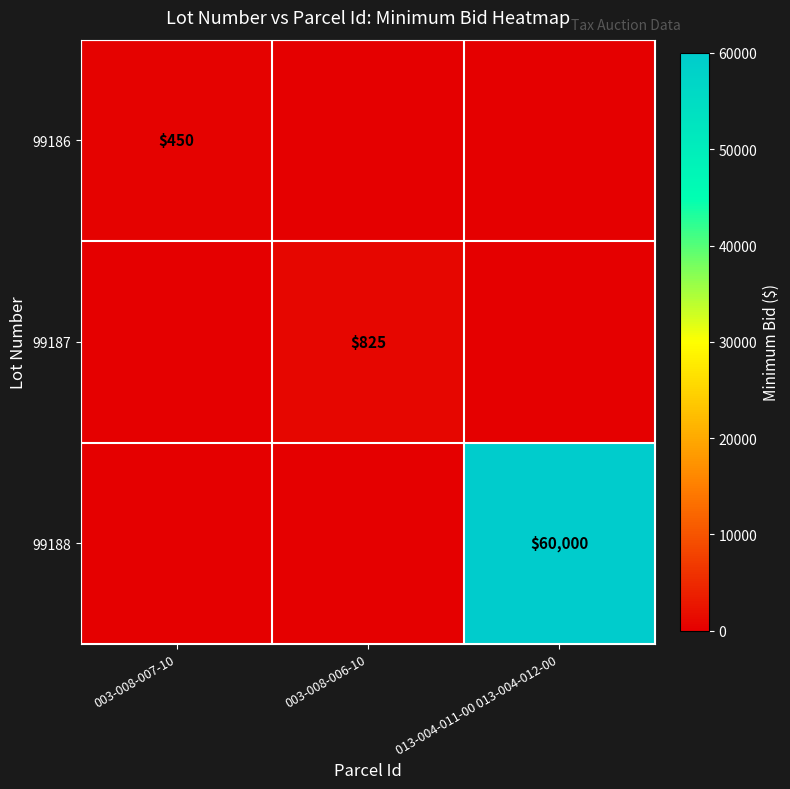

True or false: 99186 has a value of 450 at 003-008-007-10.

True